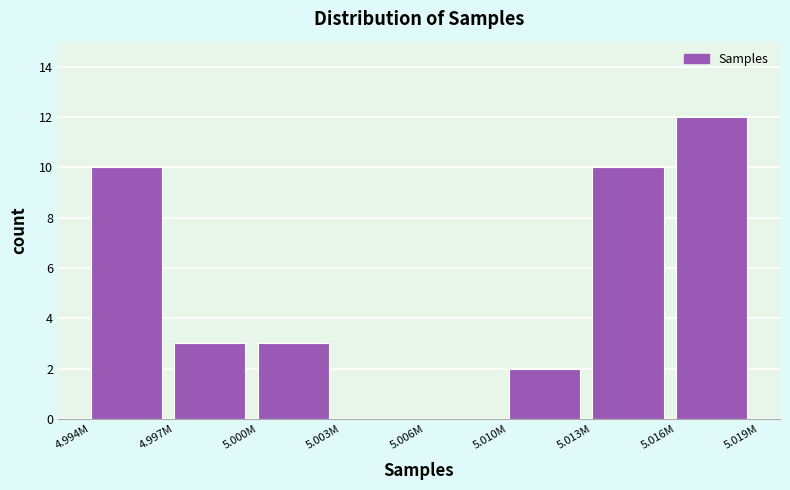

Reading left to right, extract all data points from this chart.

4.994M=10	4.997M=3	5.000M=3	5.003M=0	5.006M=0	5.010M=2	5.013M=10	5.016M=12